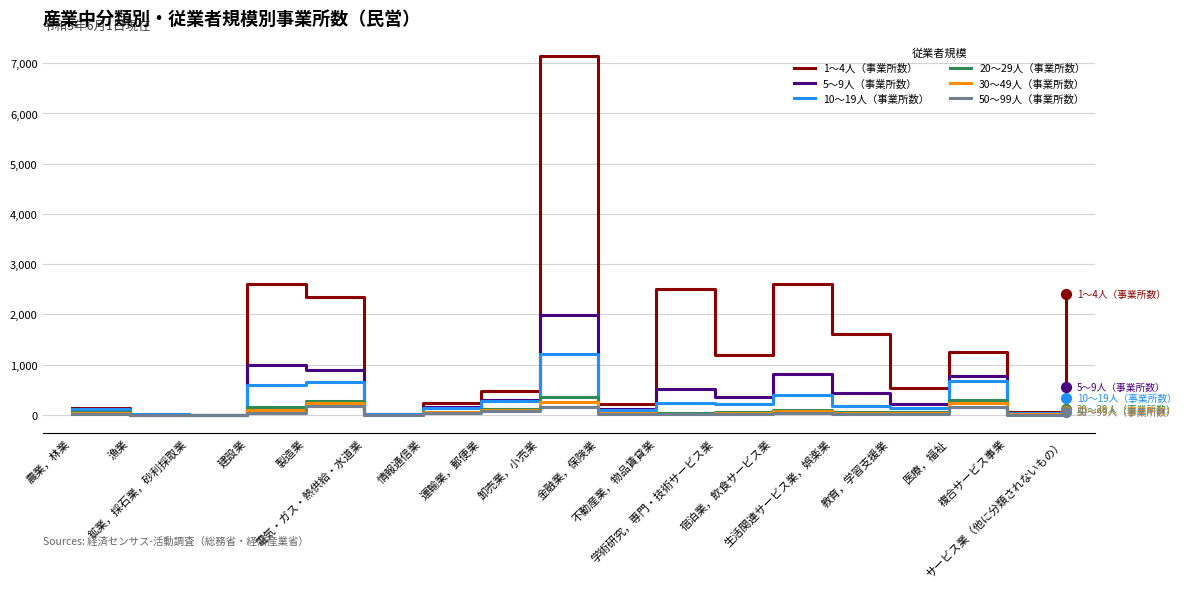

Which series has the largest range (max minus min)?

1～4人（事業所数）